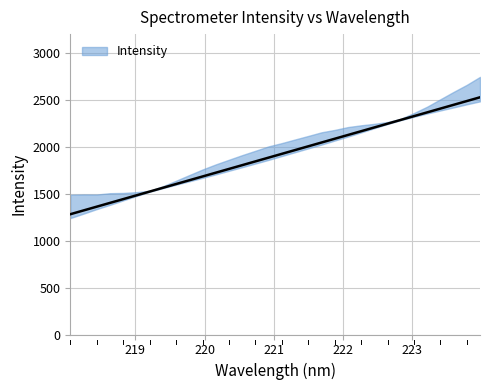

Does the chart have visible grid lines?

Yes